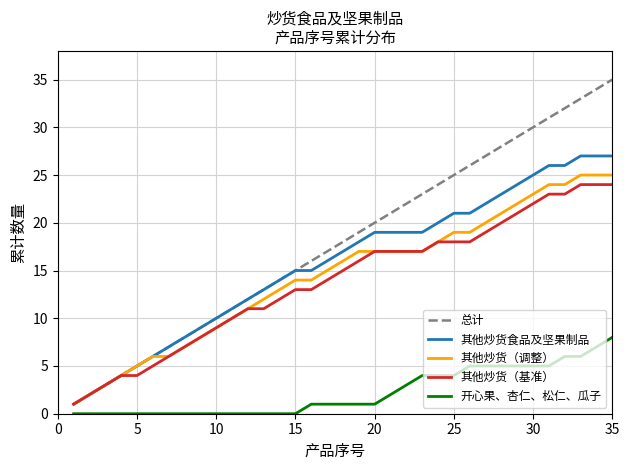

True or false: 总计 and 开心果、杏仁、松仁、瓜子 cross at least once.

False